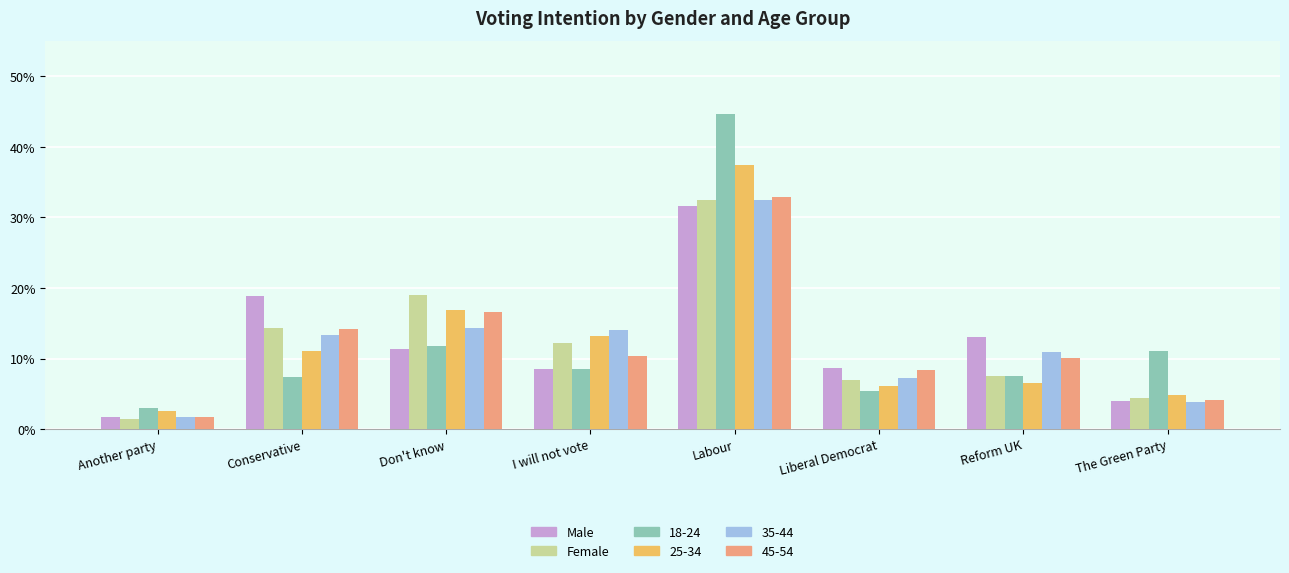

Between Don't know and The Green Party, which series saw the biggest shift?

Female